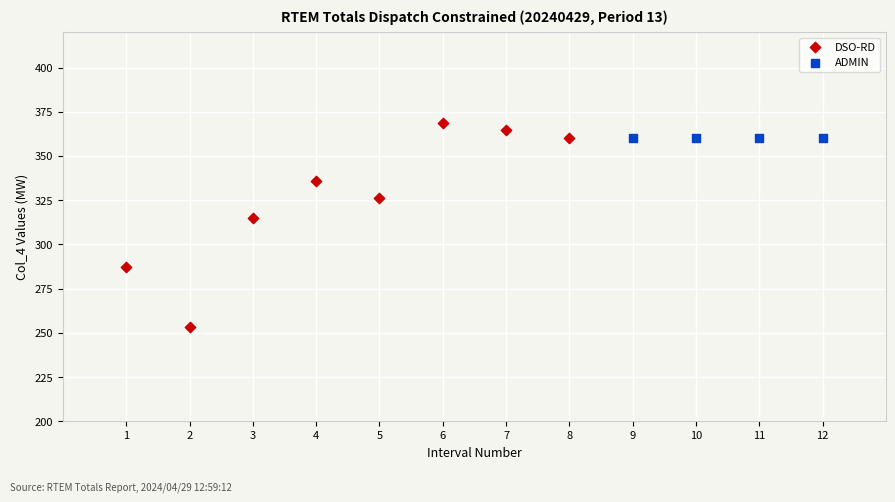

Which series contains the lowest Y value?

DSO-RD